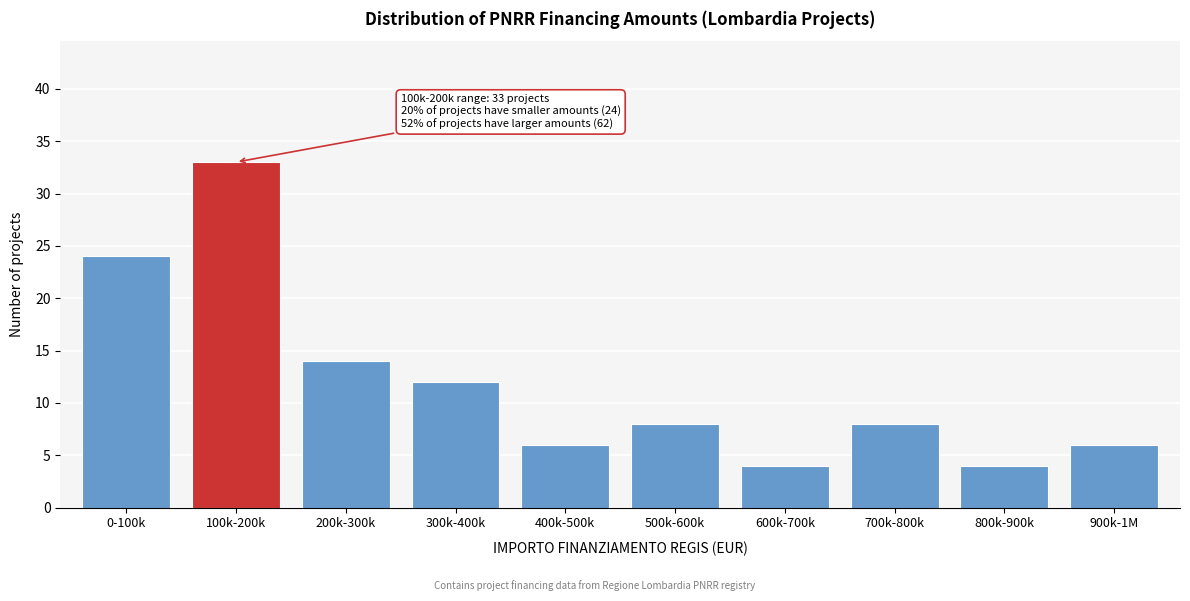

Reading left to right, extract all data points from this chart.

24	33	14	12	6	8	4	8	4	6